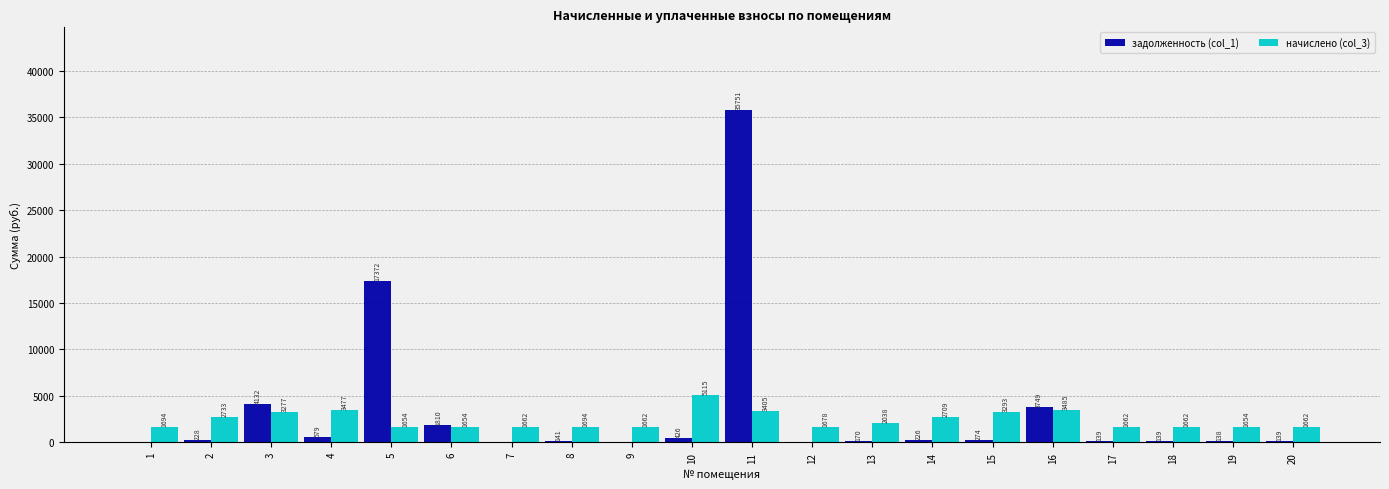

Which series has the widest spread of values?

задолженность (col_1)